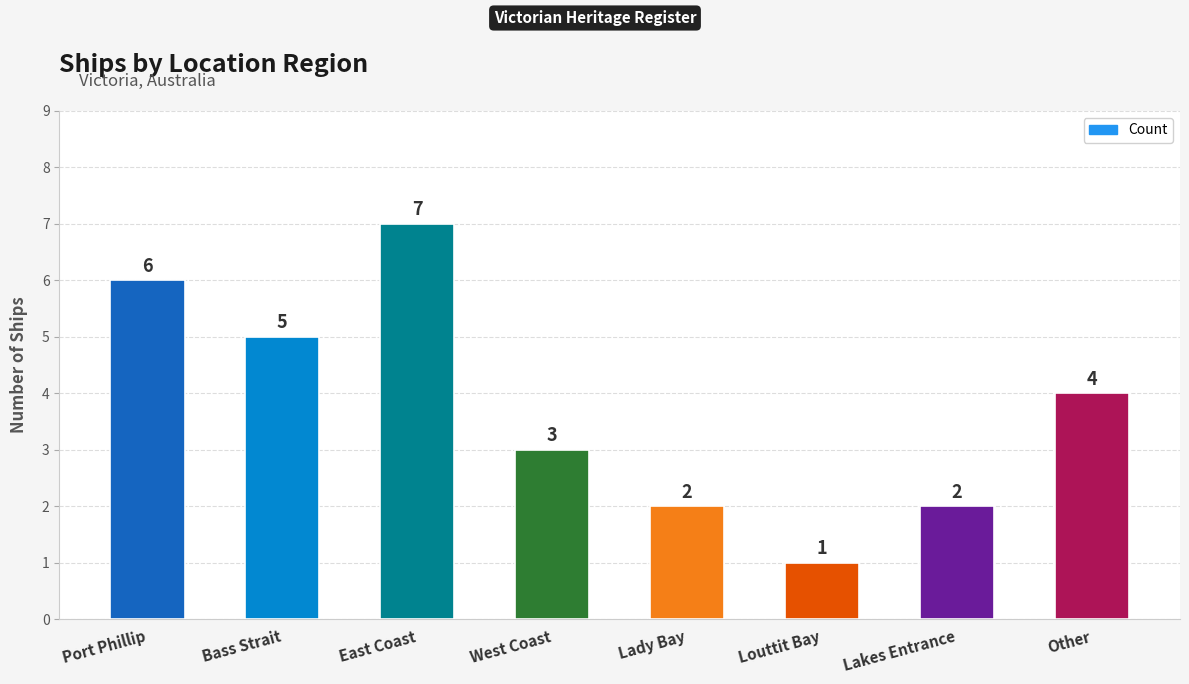

The chart shows a value of 3 at Lady Bay. True or false?

False